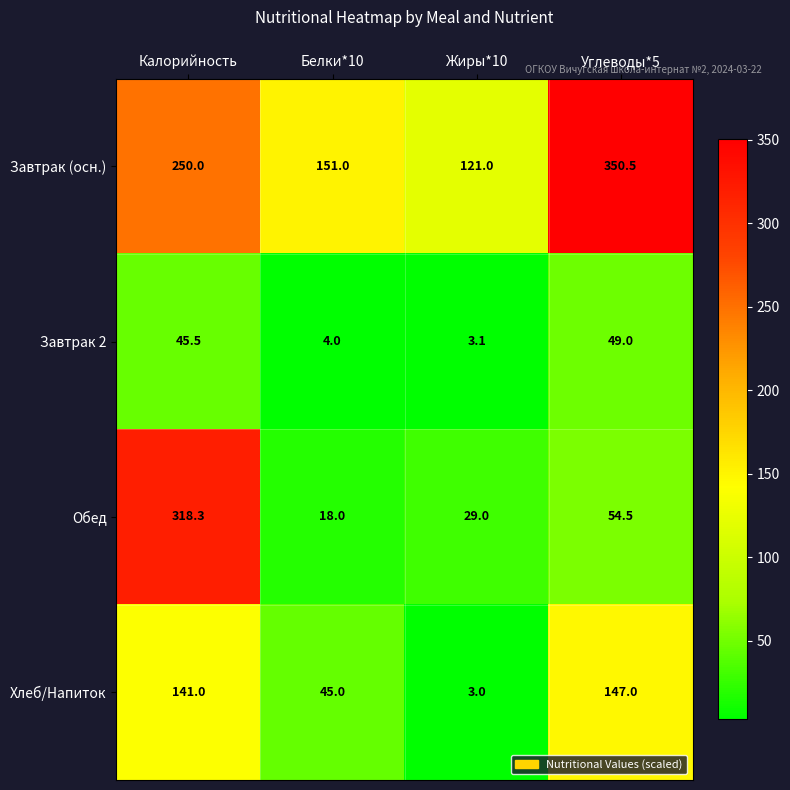

Which category has the lowest value across all series?

Жиры*10